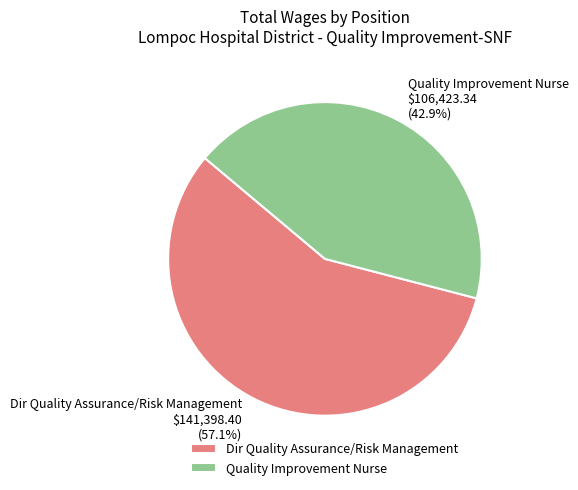

Is it true that Quality Improvement Nurse is 36% of the pie?

False